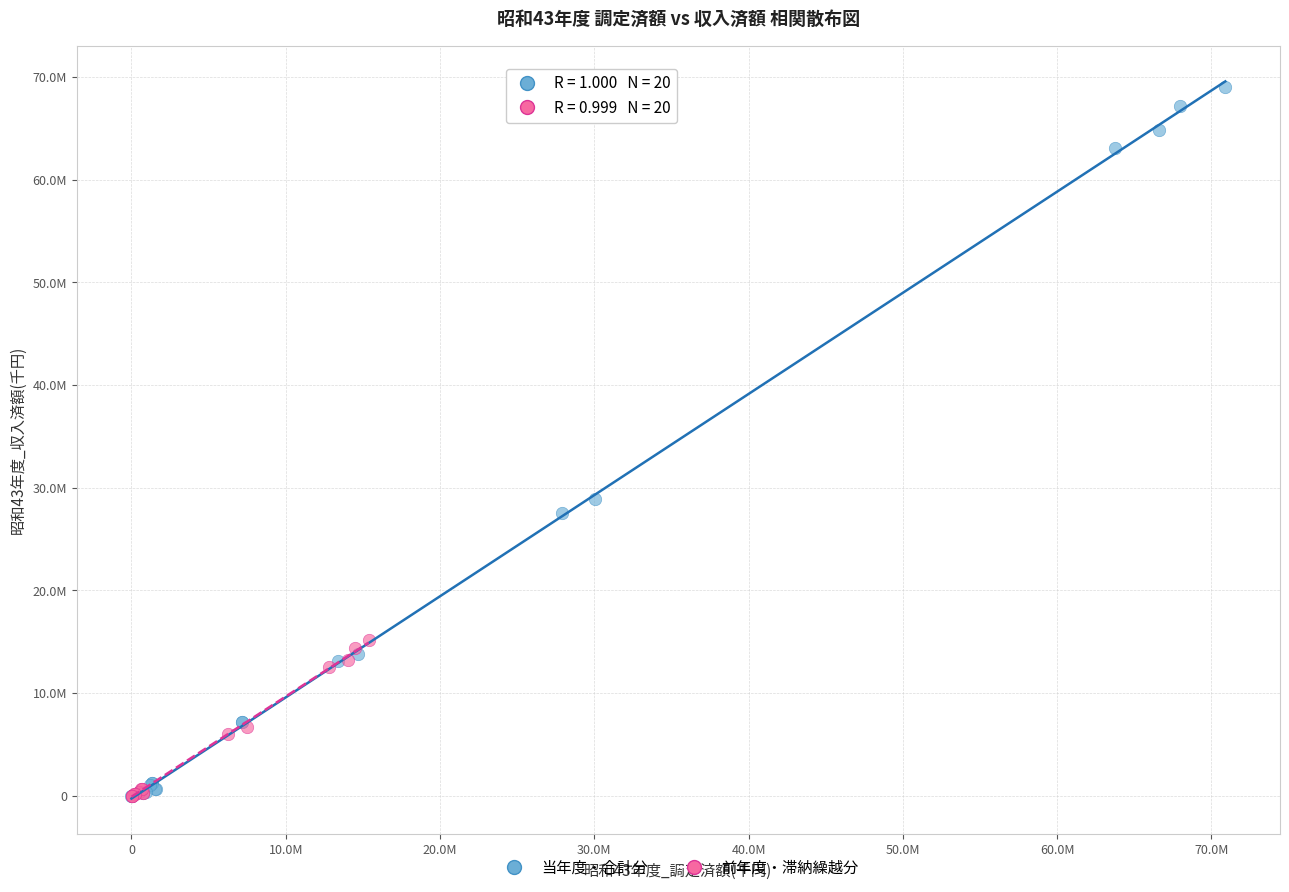

What are all the series names shown in the legend?

当年度・合計分, 前年度・滞納繰越分